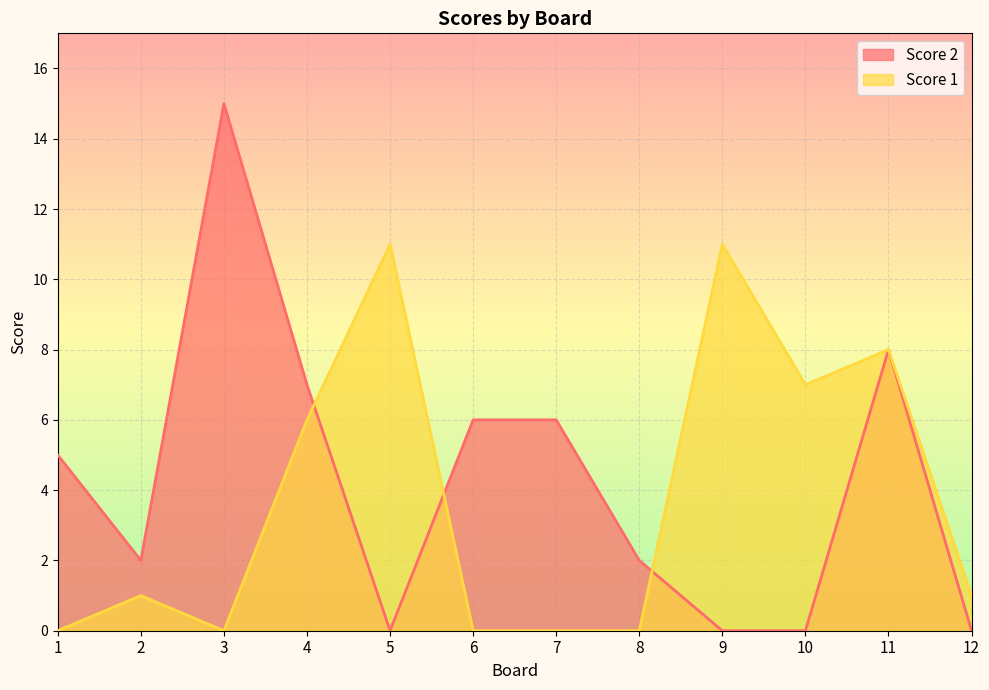

How many lines are shown in the chart?

2